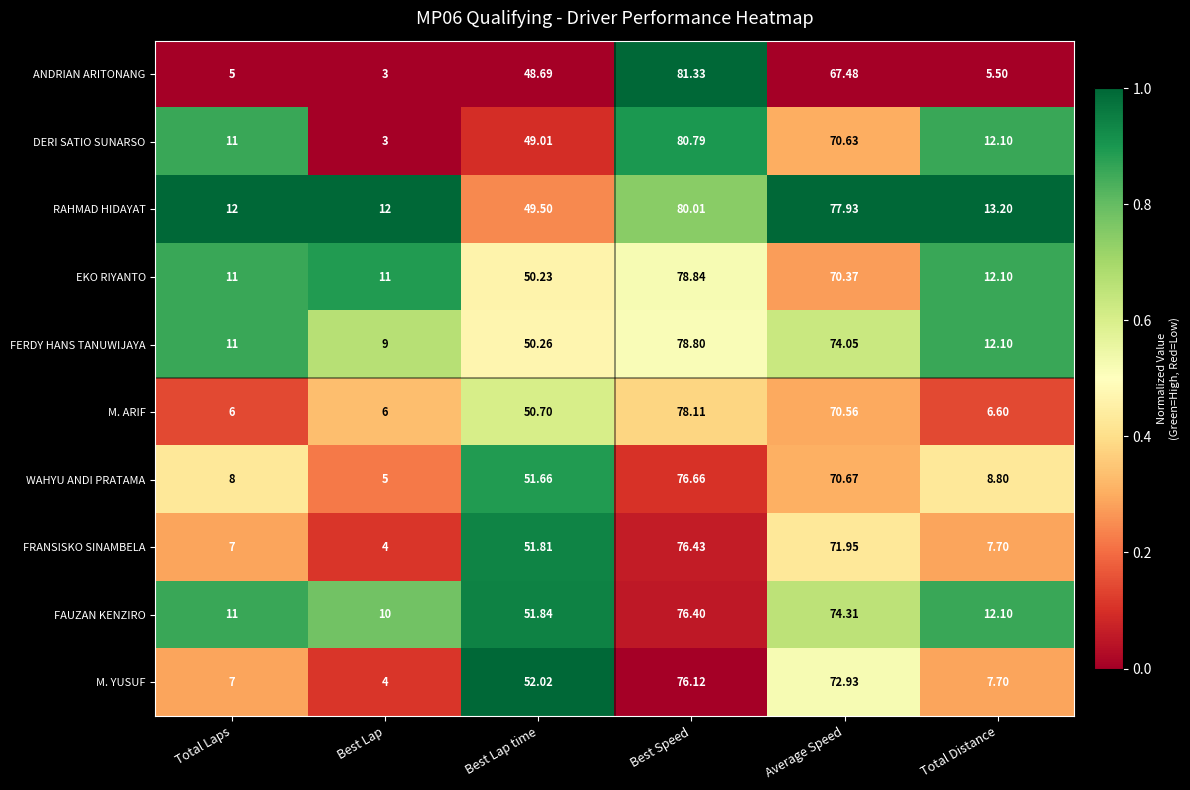

Which label corresponds to the largest value in the chart?

Best Speed